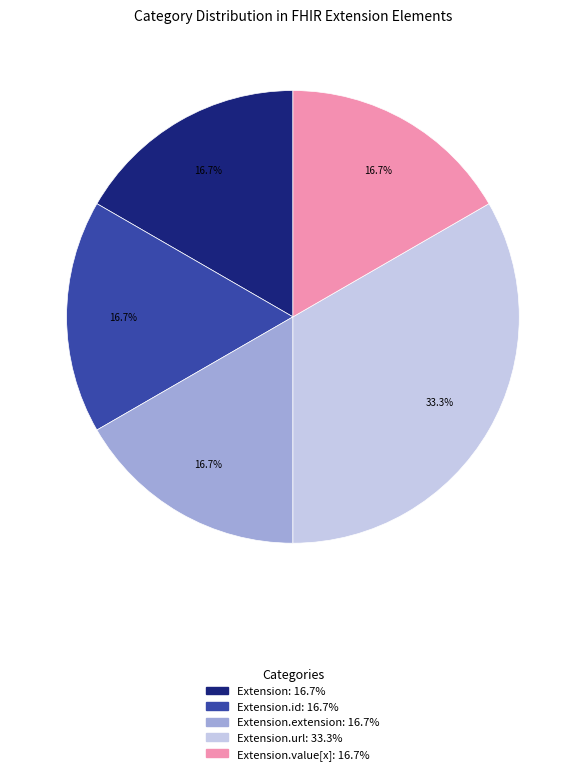

Is there a majority slice in this chart?

No